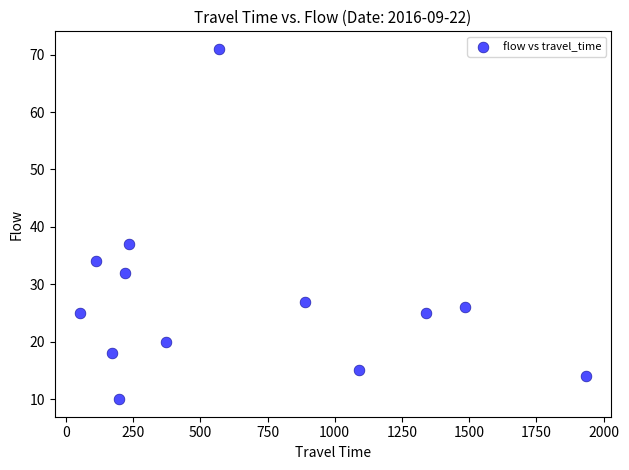

What is the range of Y values (max minus min)?

61